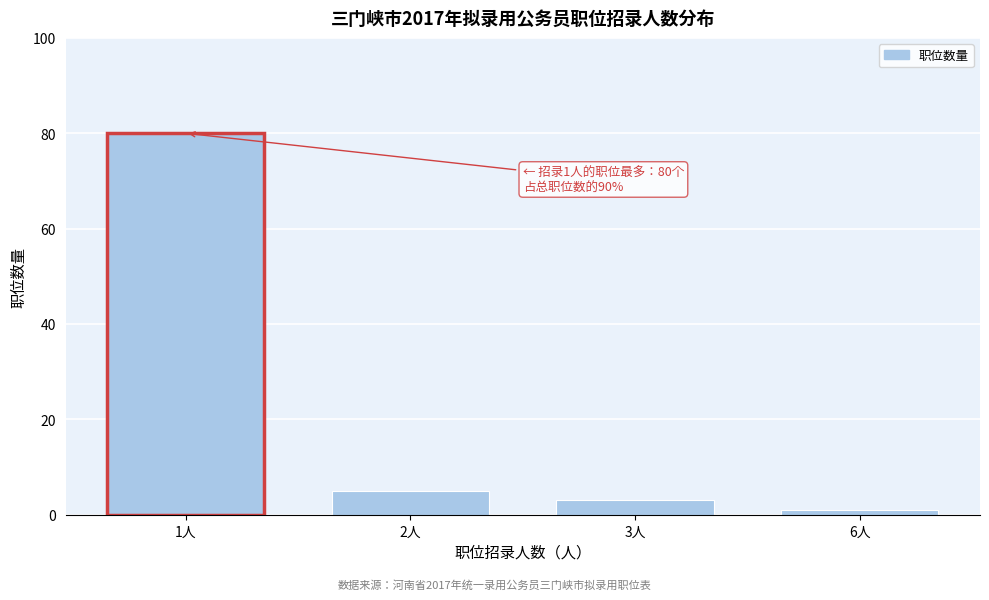

Reading left to right, transcribe all the data shown in this chart.

1人=80	2人=5	3人=3	6人=1